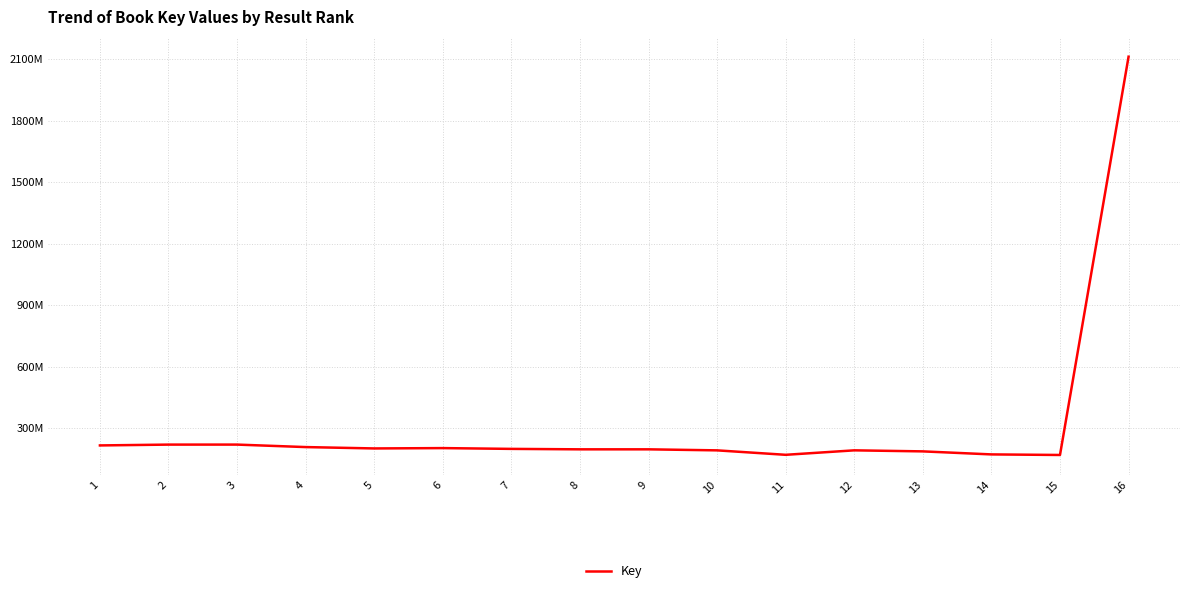

Does the chart display data point markers on the line(s)?

No